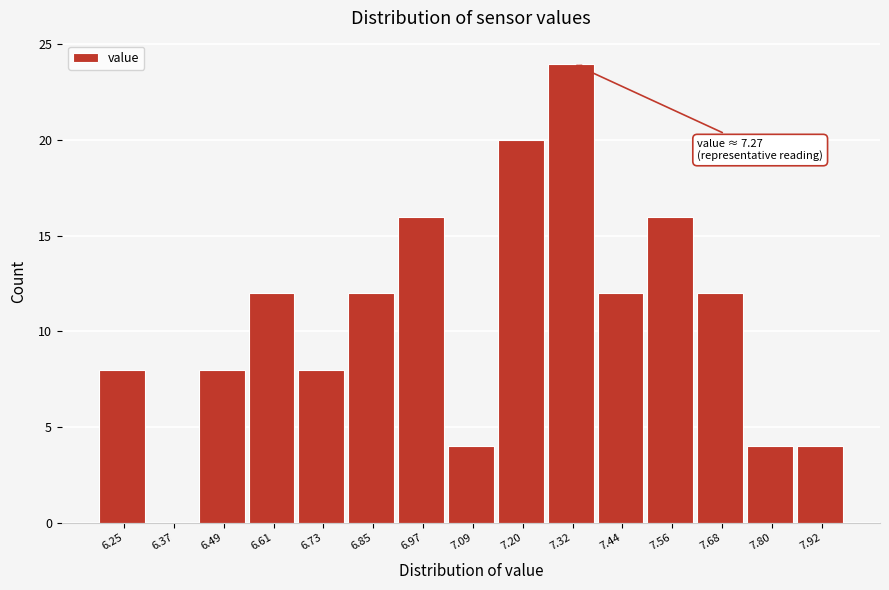

Reading right to left, what are all the values shown in this chart?

7.92=4	7.80=4	7.68=12	7.56=16	7.44=12	7.32=24	7.20=20	7.09=4	6.97=16	6.85=12	6.73=8	6.61=12	6.49=8	6.37=0	6.25=8